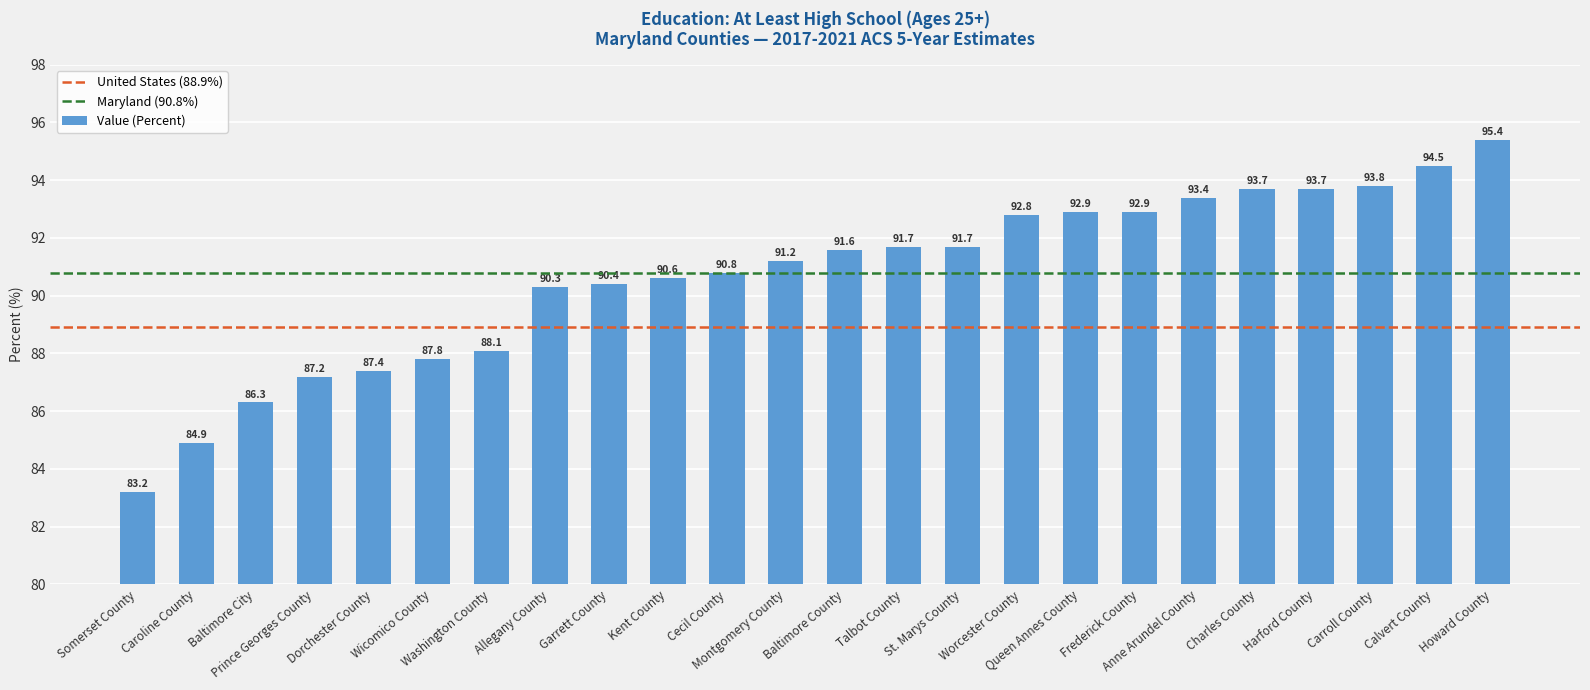

Which has a higher value, Howard County or Wicomico County?

Howard County